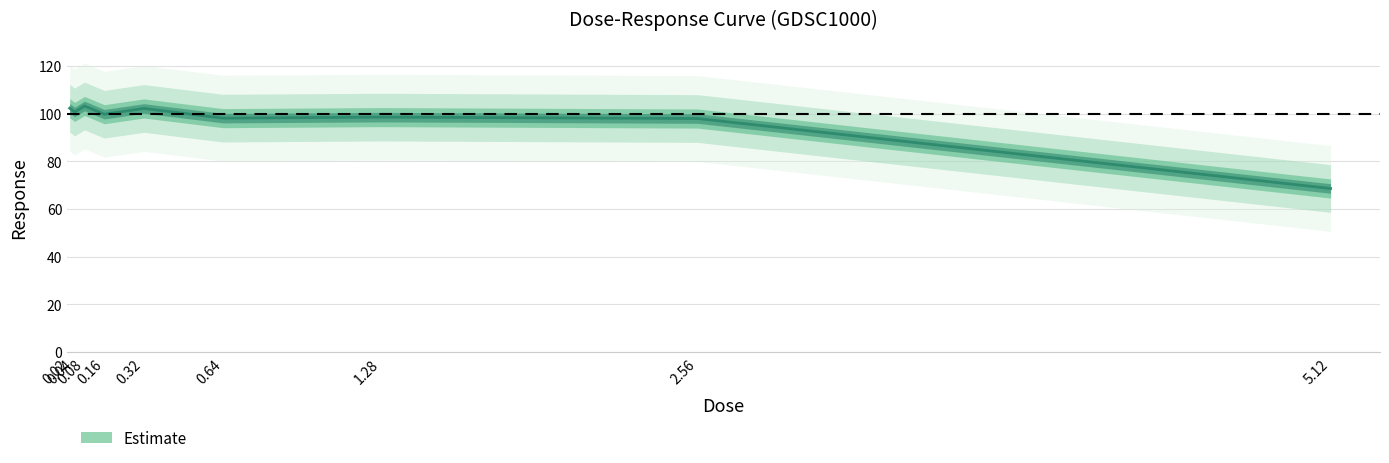

What position from the right is 0.64?

4